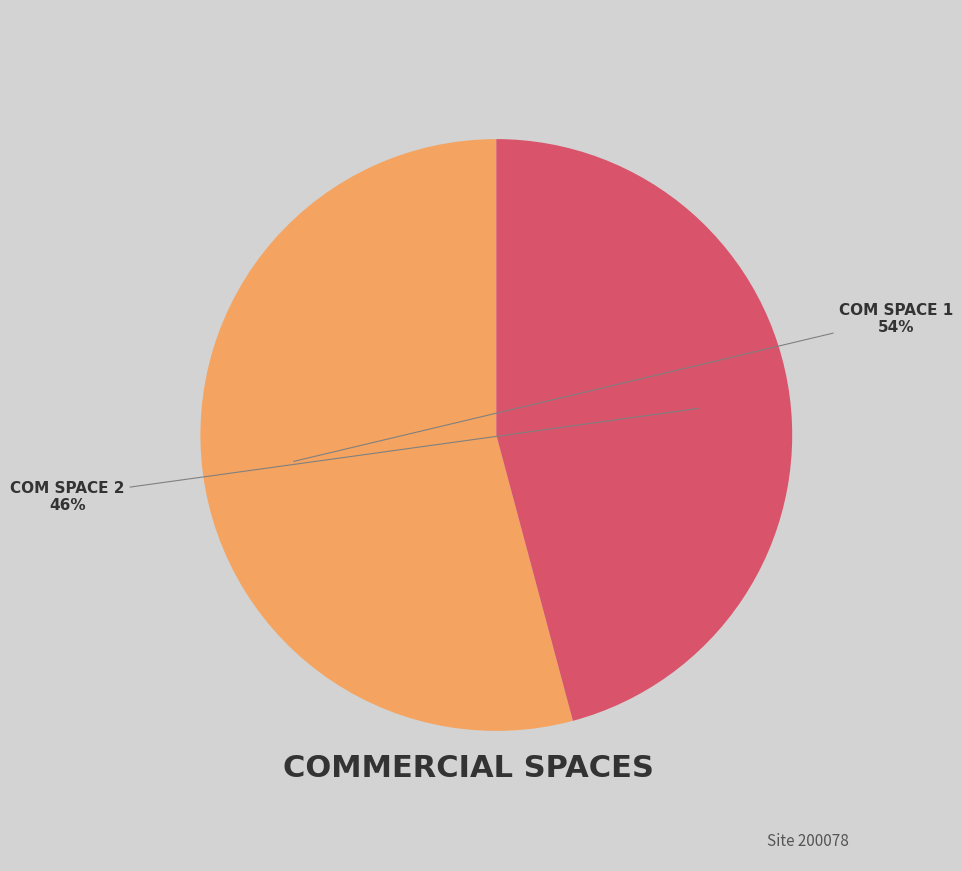

How many segments does this pie chart have?

2